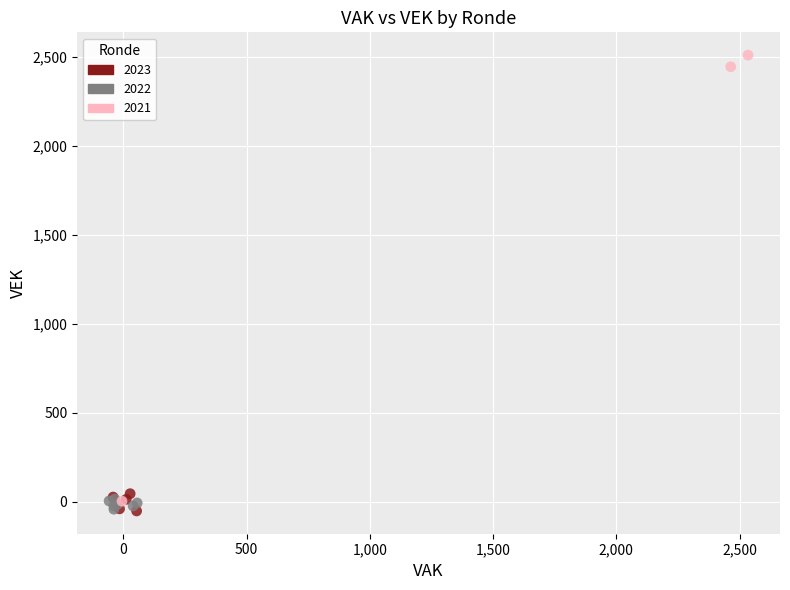

Which series contains the highest Y value?

2021